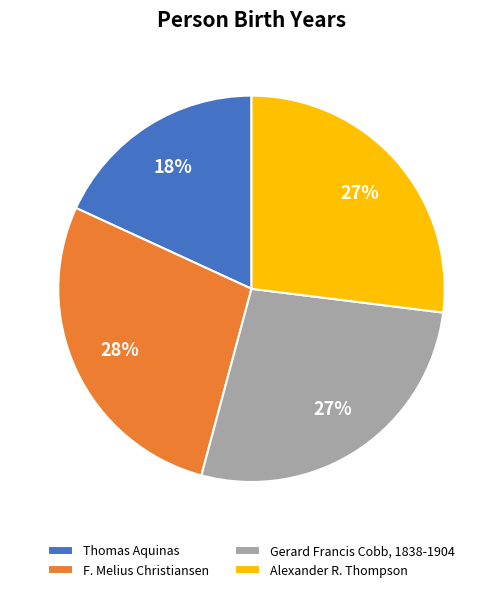

True or false: Alexander R. Thompson accounts for 40% of the total.

False